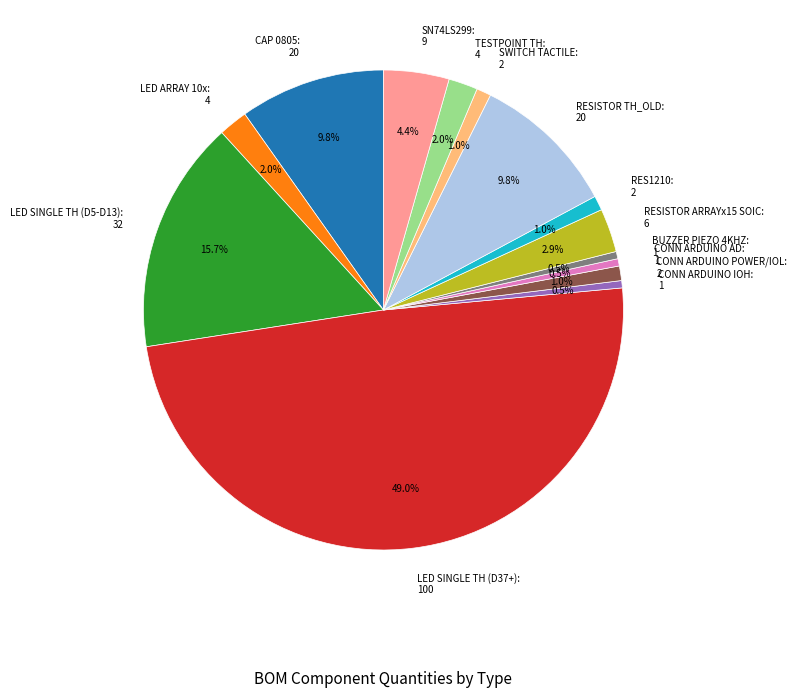

What is the total percentage of CAP 0805 and LED SINGLE TH (D5-D13)?

25.5%